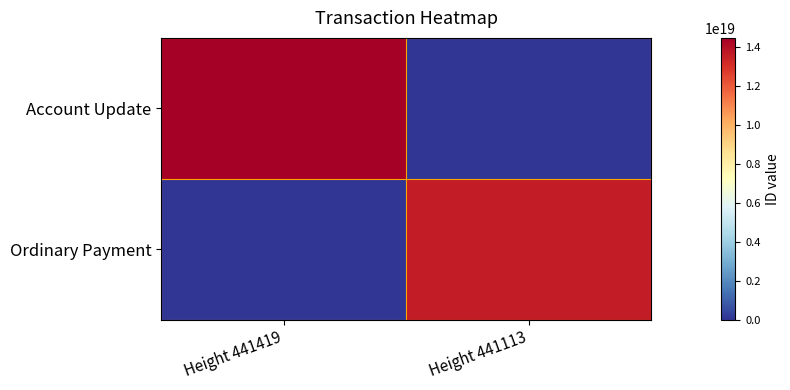

Rank the series by their maximum value, from highest to lowest.

Account Update, Ordinary Payment